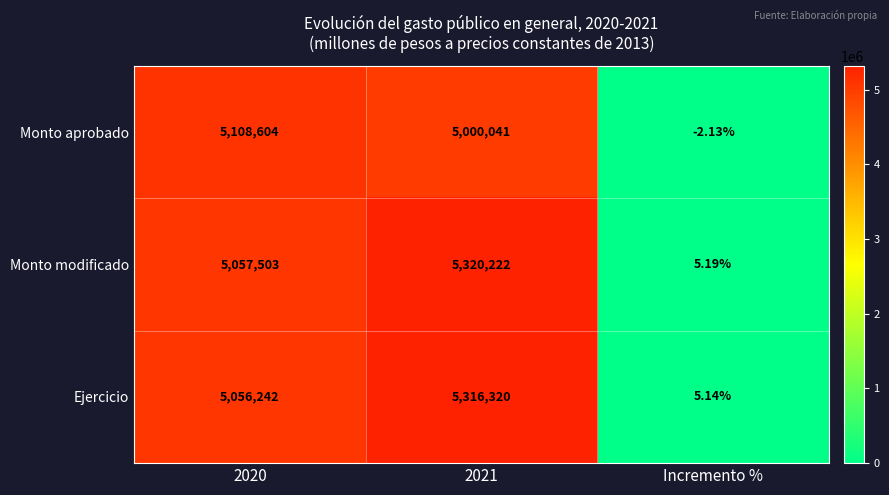

List the series in order of their peak value, highest first.

Monto modificado, Ejercicio, Monto aprobado